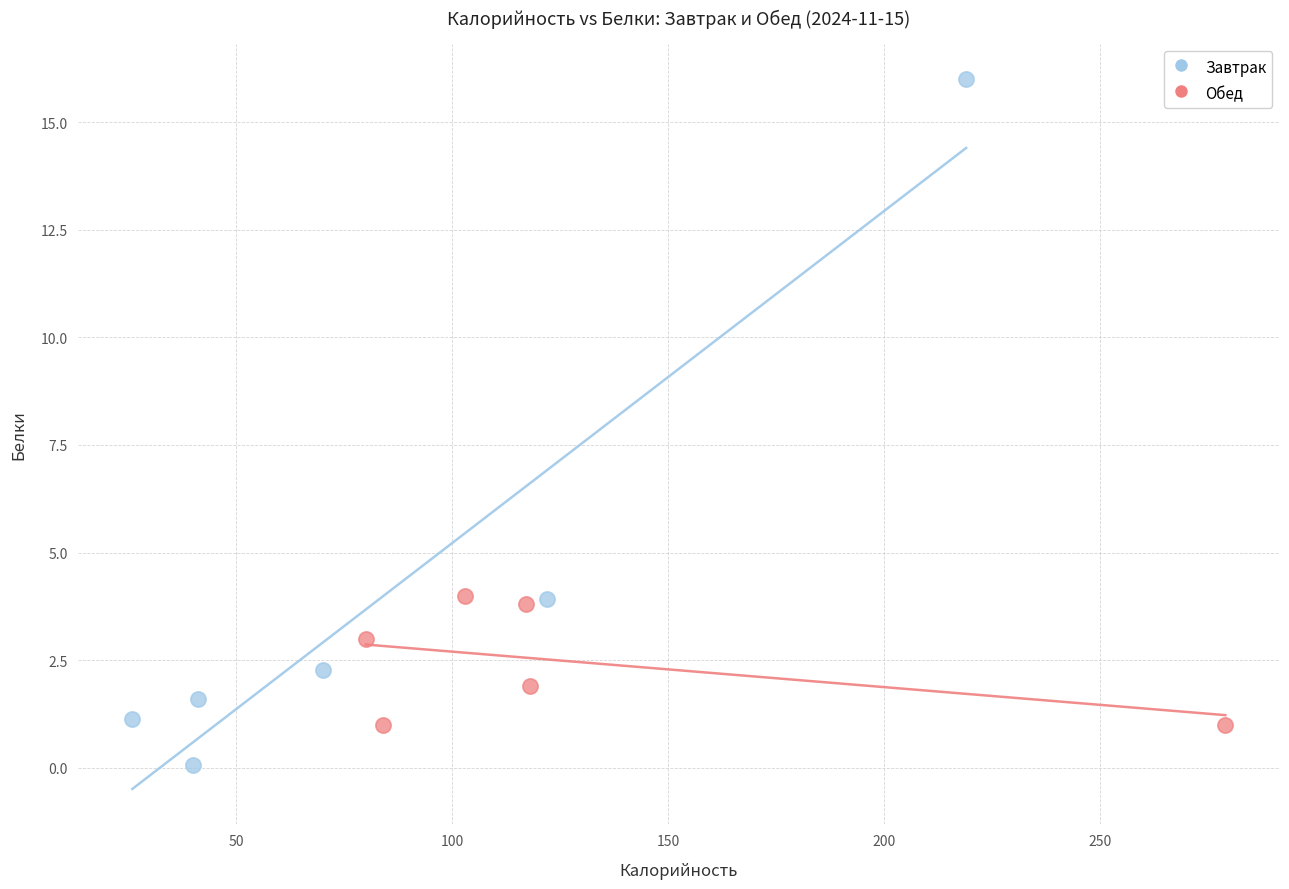

Which series has the widest spread of Y values?

Завтрак